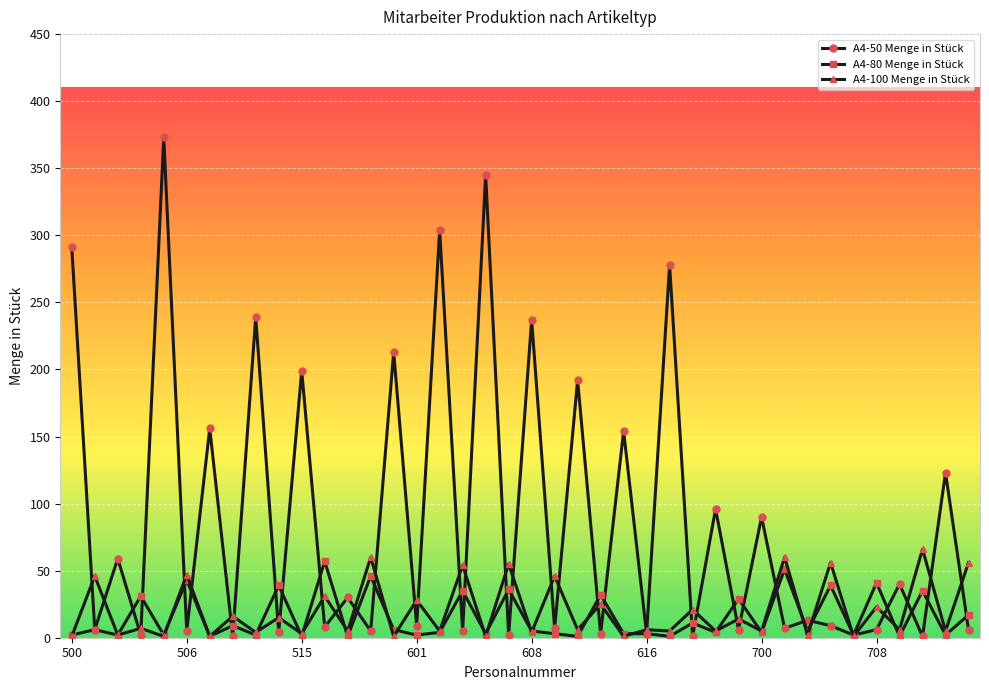

At how many categories does at least one series exceed 113?

13